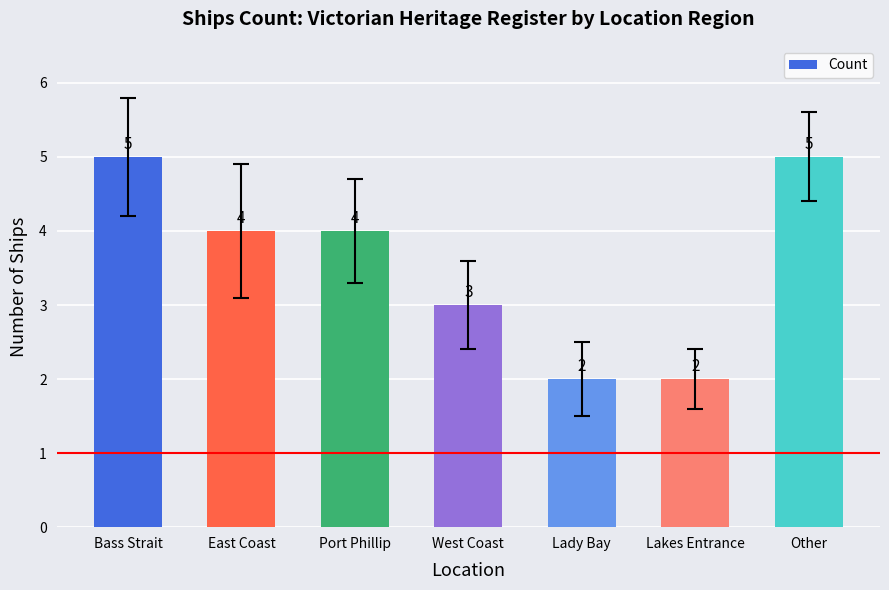

What is the difference between the maximum and minimum values?

3